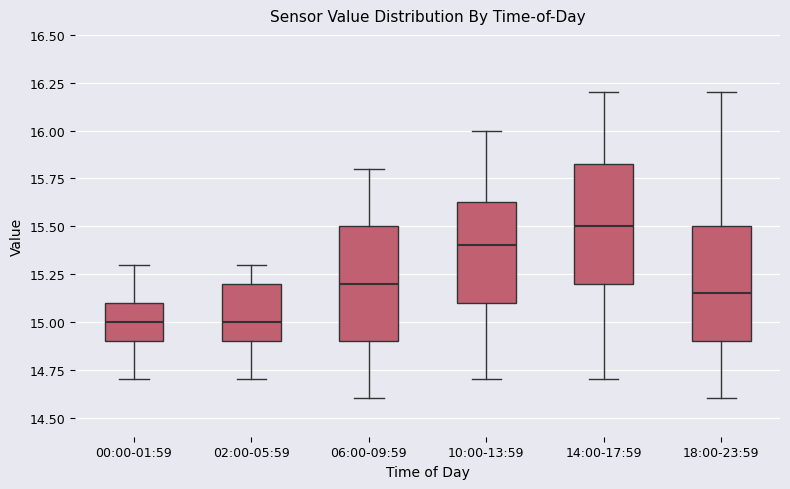

Where is the lower edge of the box for 00:00-01:59 on the y-axis? The values are not printed on the chart, so give them approximately, as read against the axis.

14.90